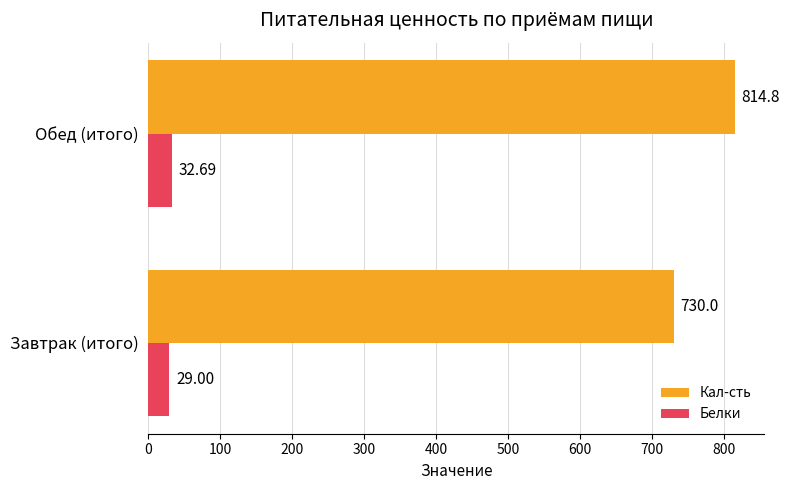

How many categories are shown in the chart?

2